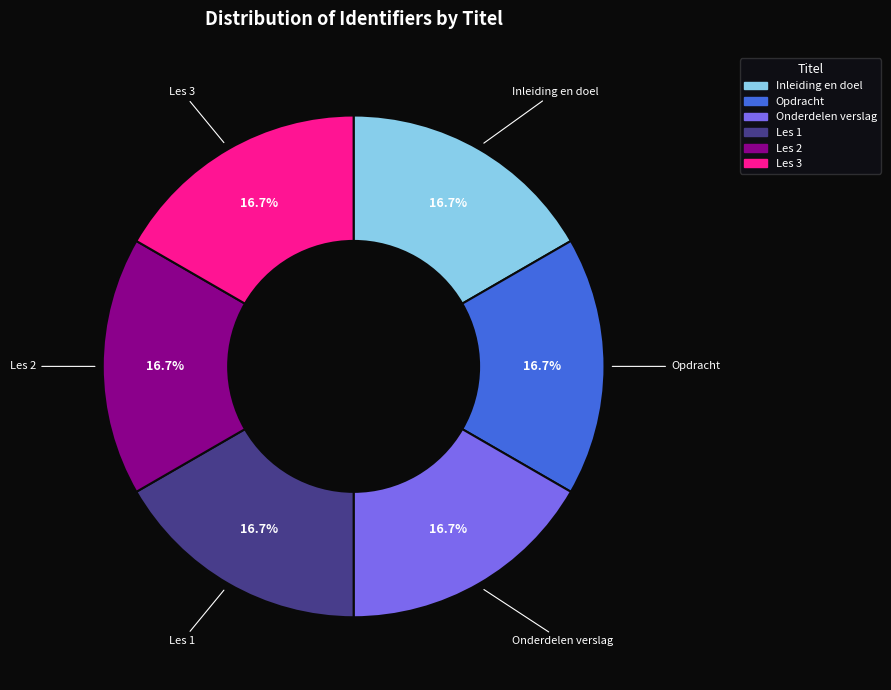

Combined, do Les 2 and Onderdelen verslag account for over 50%?

No